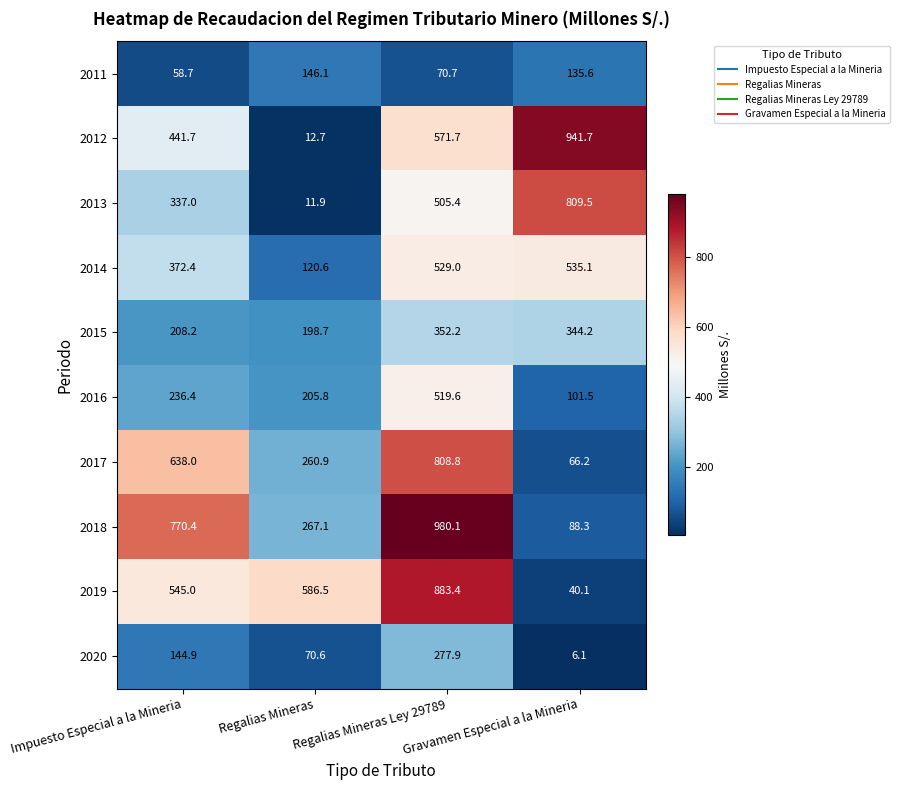

What is the maximum value shown in the chart?

980.1